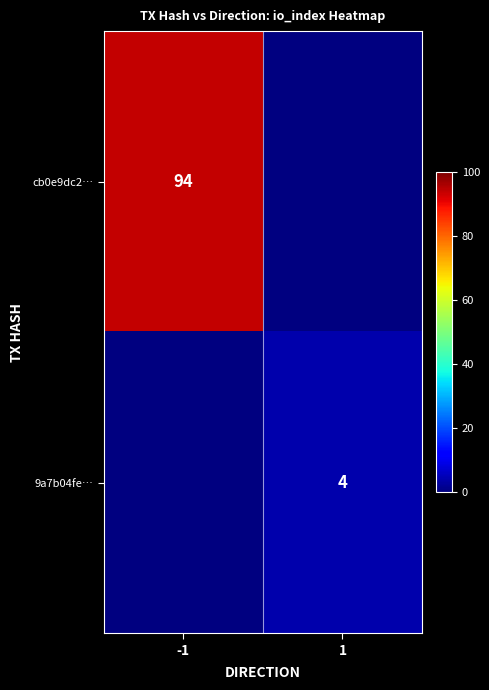

Is the value of cb0e9dc2… at -1 greater than the value of 9a7b04fe… at 1?

Yes